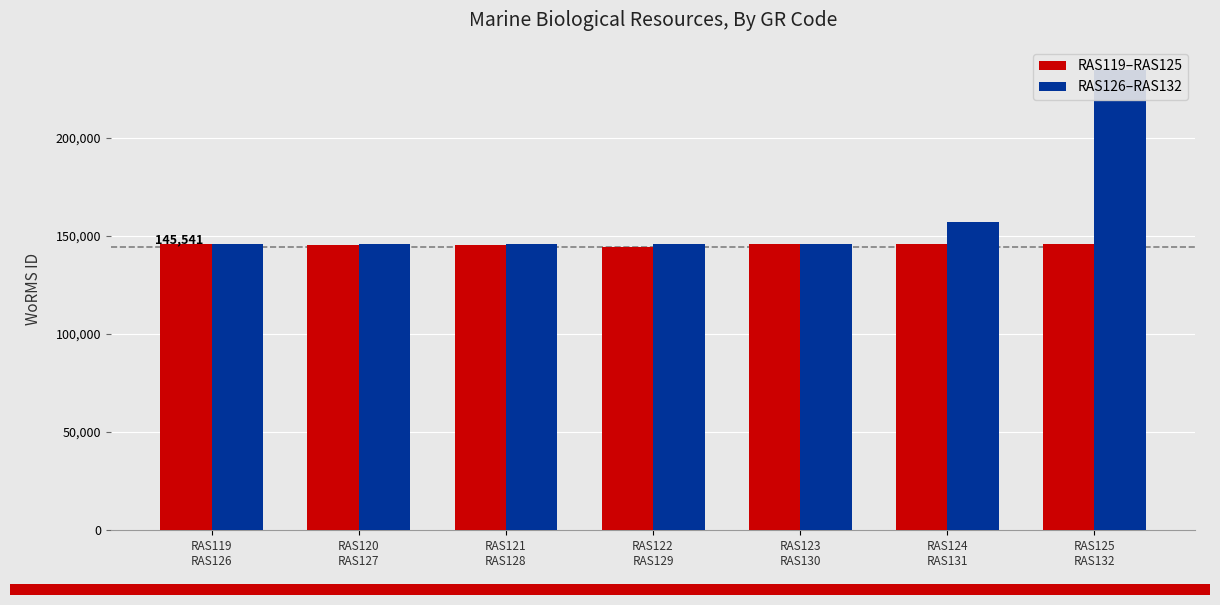

Are the bars horizontal?

No